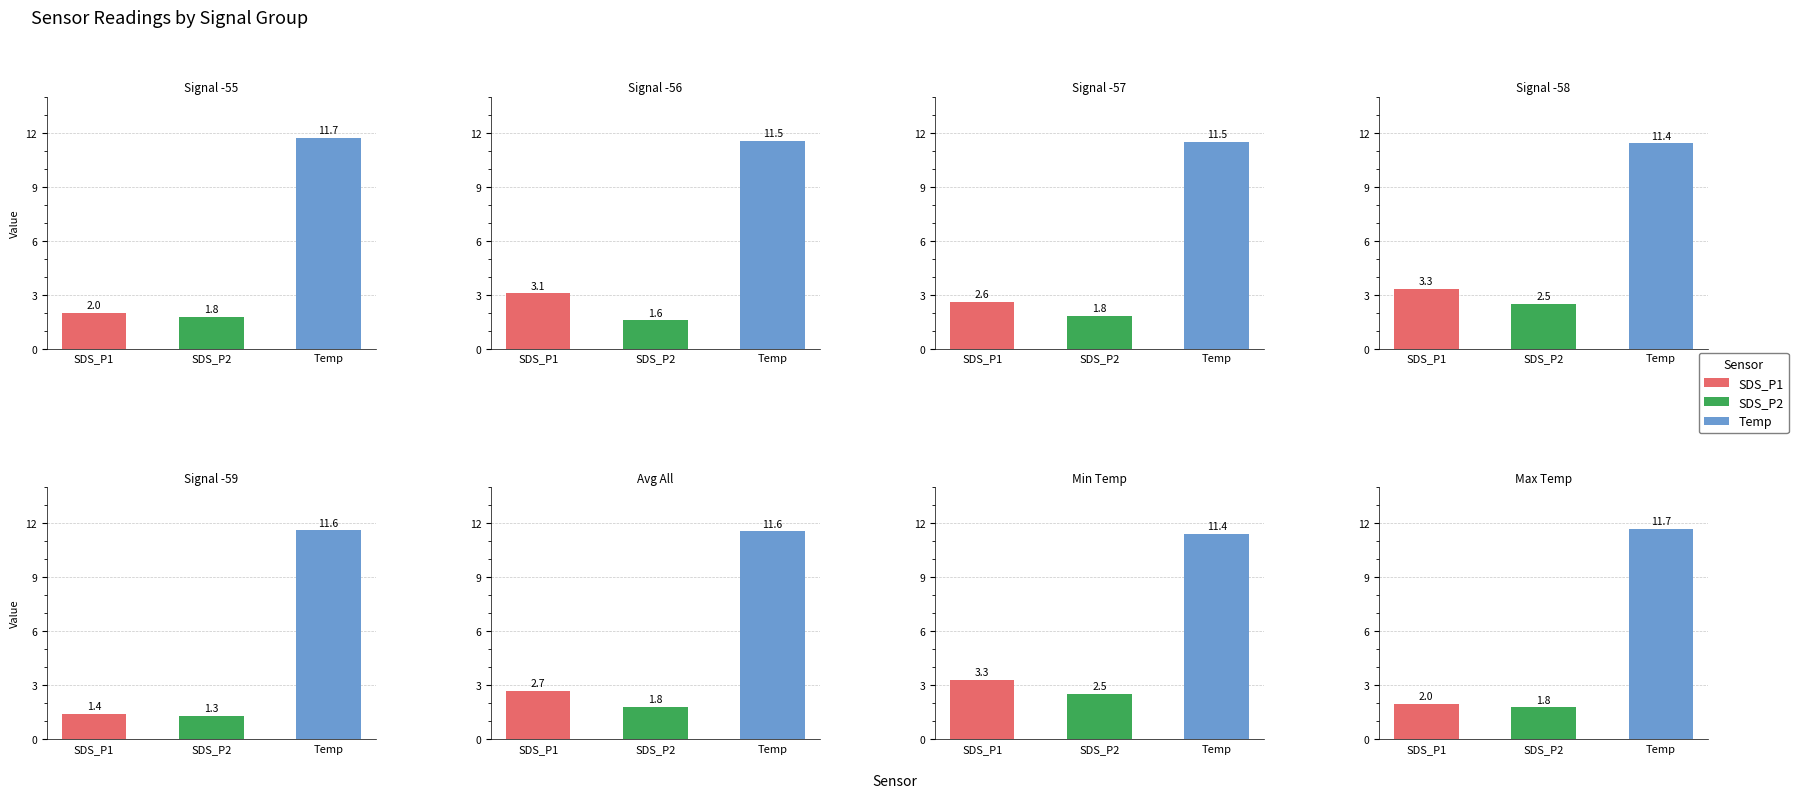

What is the minimum value shown in the chart?

1.3